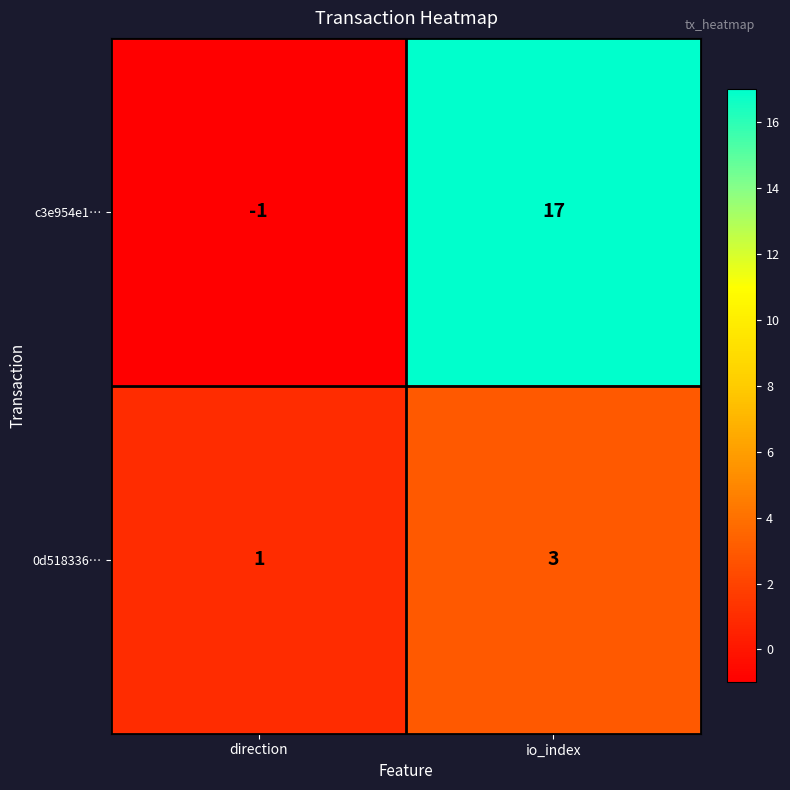

What is the sum of the c3e954e1… values at direction and io_index?

16